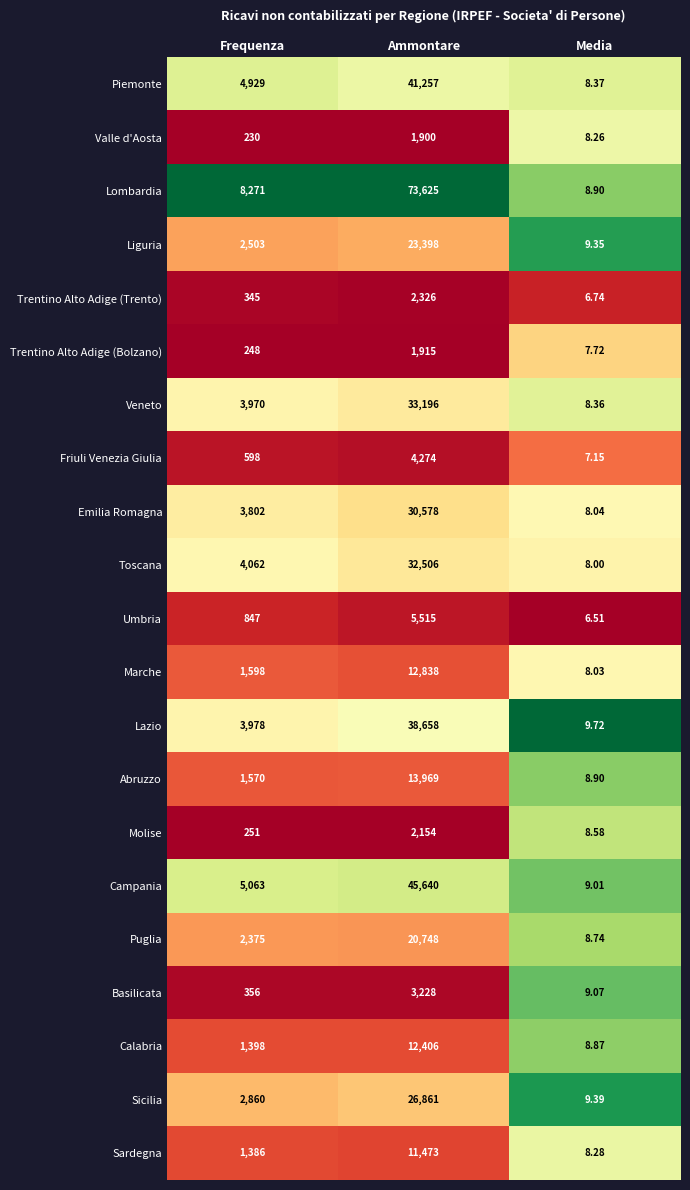

Rank the series by their maximum value, from lowest to highest.

Valle d'Aosta, Trentino Alto Adige (Bolzano), Molise, Trentino Alto Adige (Trento), Basilicata, Friuli Venezia Giulia, Umbria, Sardegna, Calabria, Marche, Abruzzo, Puglia, Liguria, Sicilia, Emilia Romagna, Toscana, Veneto, Lazio, Piemonte, Campania, Lombardia